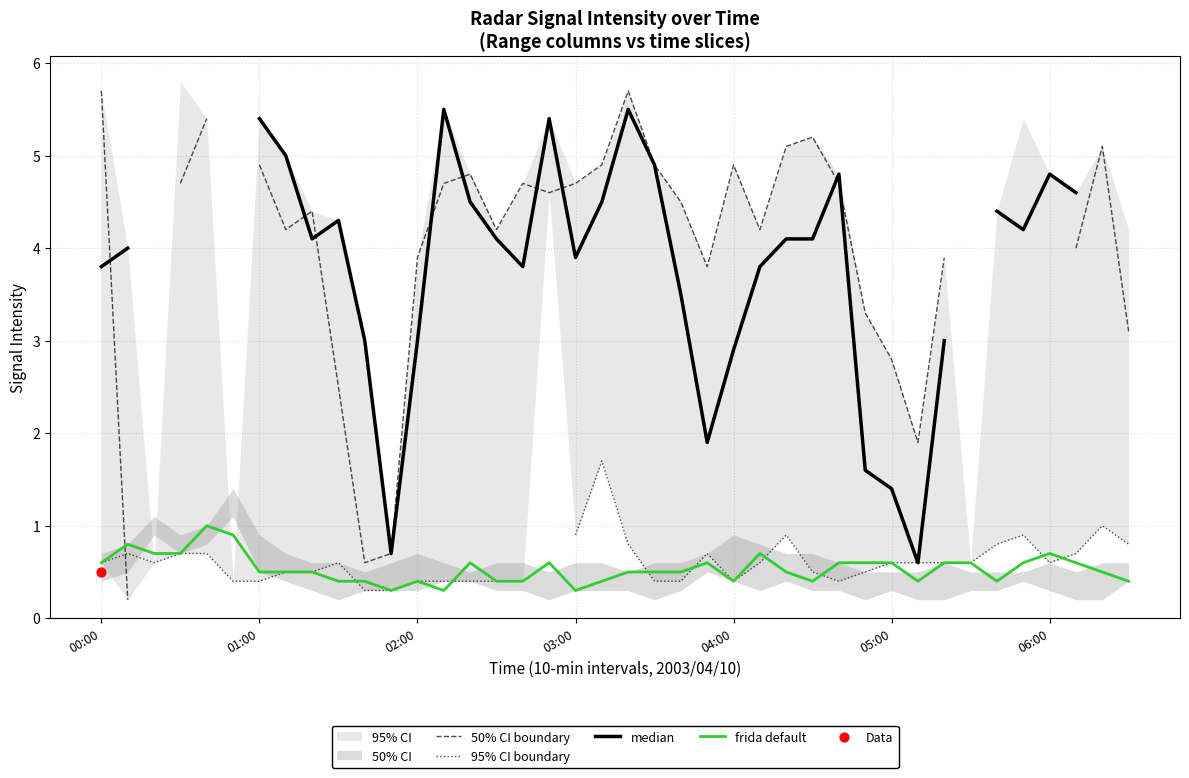

Which series contains the lowest Y value?

50% CI boundary